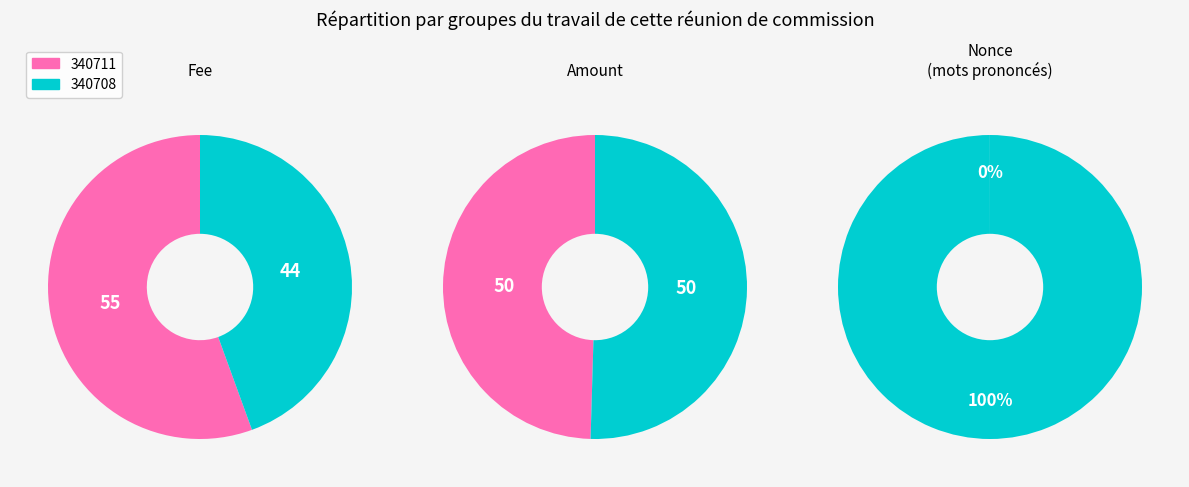

Does 340711 account for over 50% of the chart?

Yes